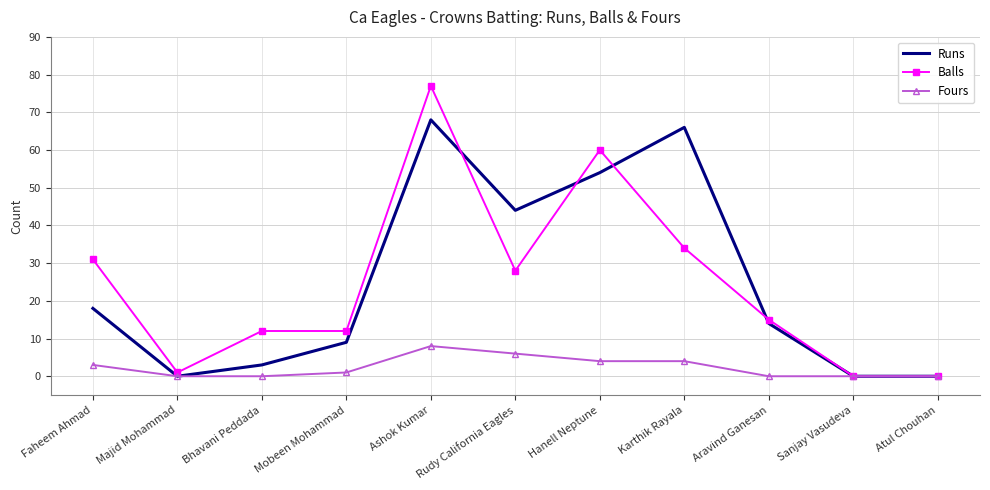

What is the average value of the Balls series?

25